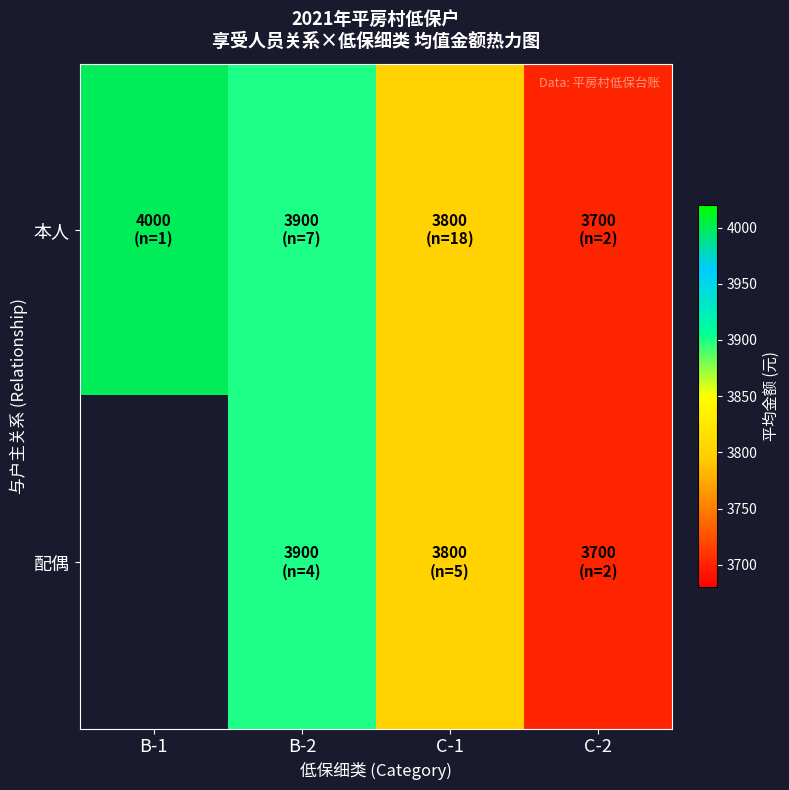

Count the 本人 values in the range 3800 to 4000.

3